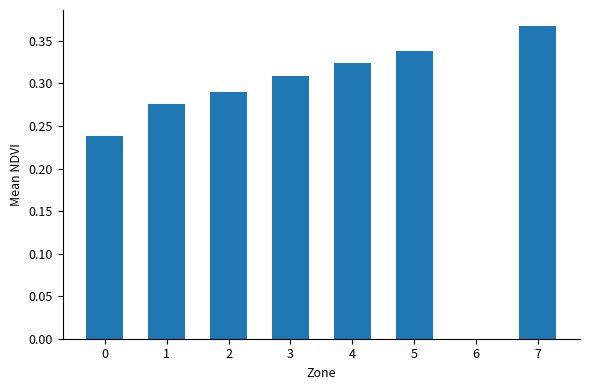

Between 4 and 5, which is larger?

5